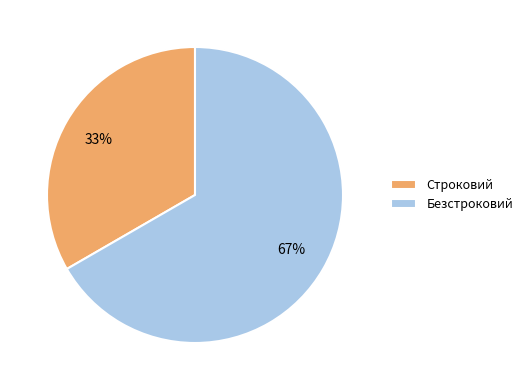

To the nearest percent, what portion does Безстроковий represent?

67%